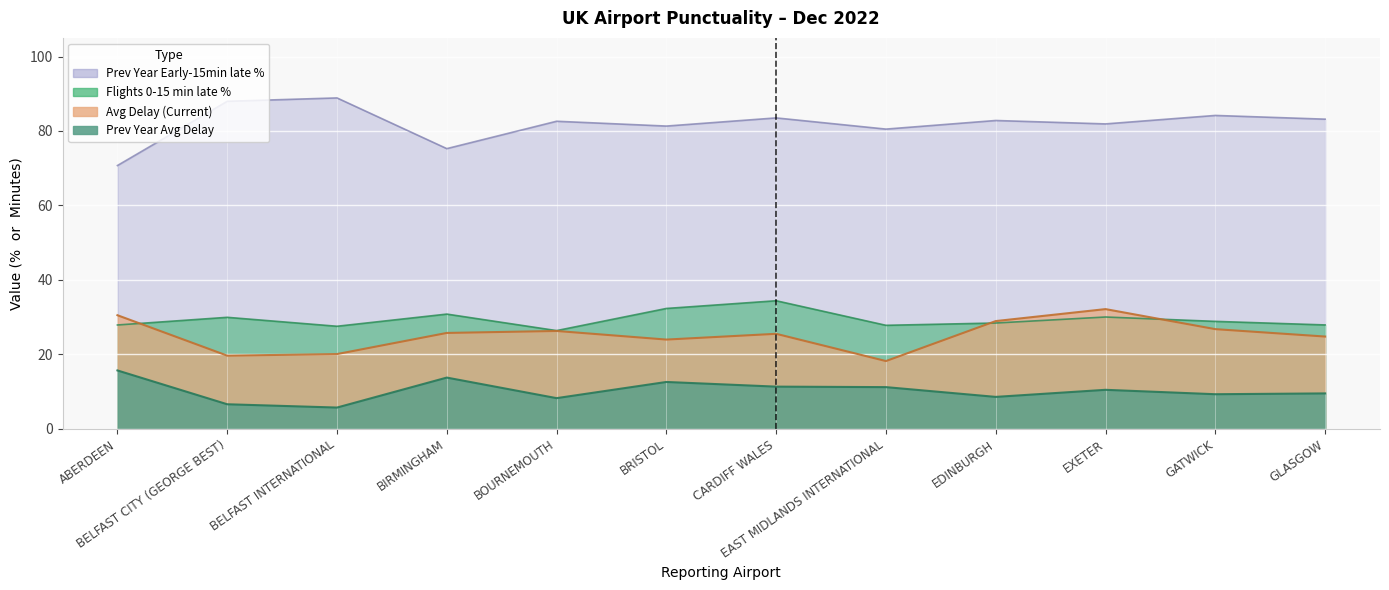

What is the label of the 2nd point from the right?

GATWICK